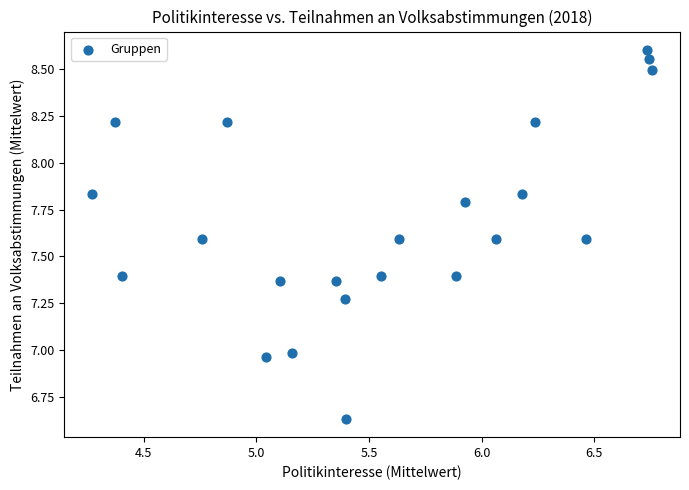

What is the range of Y values (max minus min)?

2.0